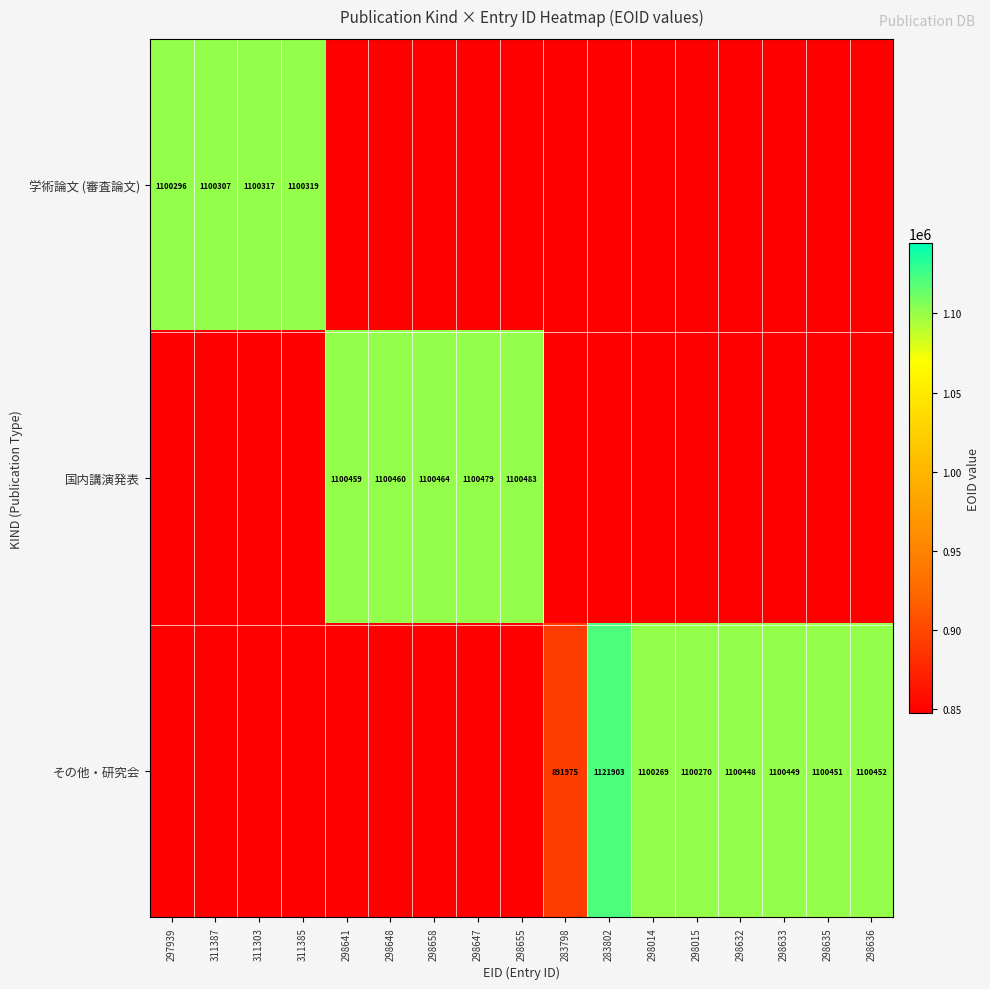

The 国内講演発表 series shows 1100460 at 298648. True or false?

True